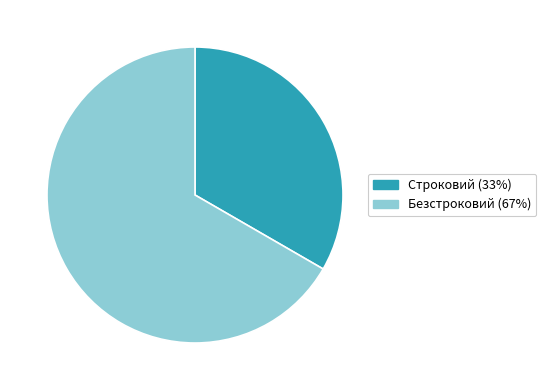

Is it true that Строковий is 23% of the pie?

False